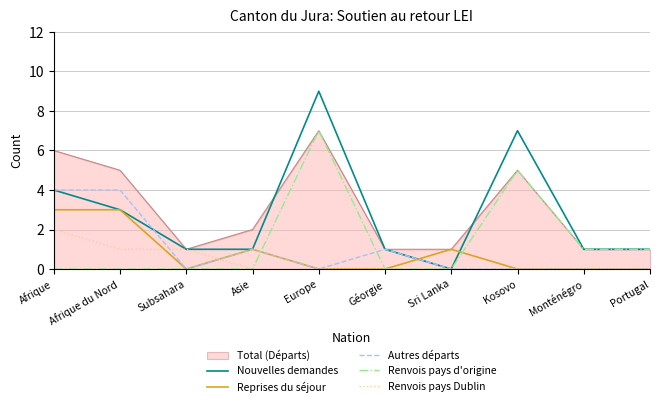

At which category does the chart reach its minimum across all series?

Sri Lanka